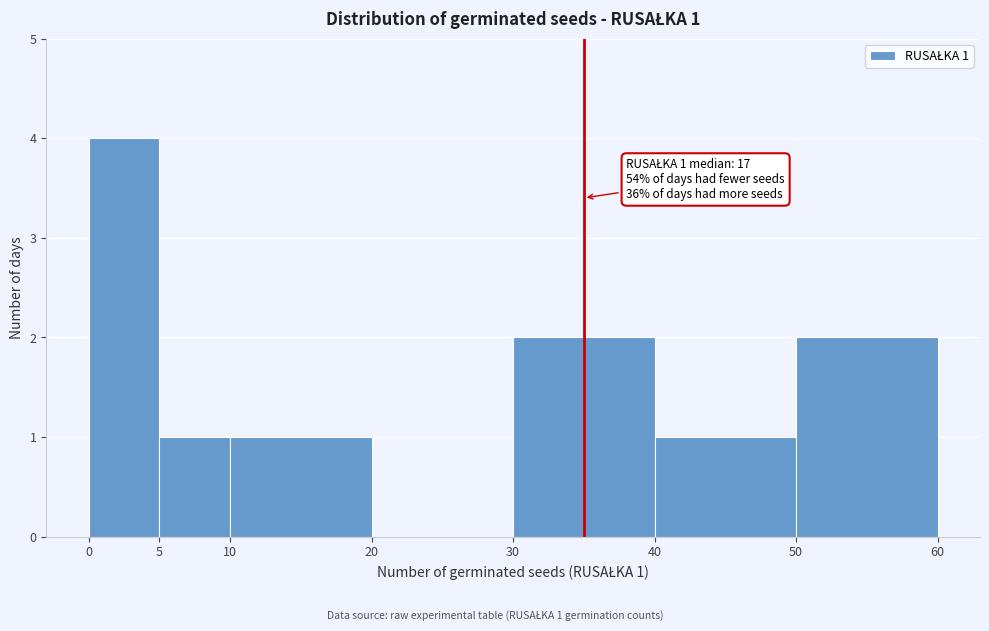

Over which range of the x-axis is the bar tallest?

0 to 5